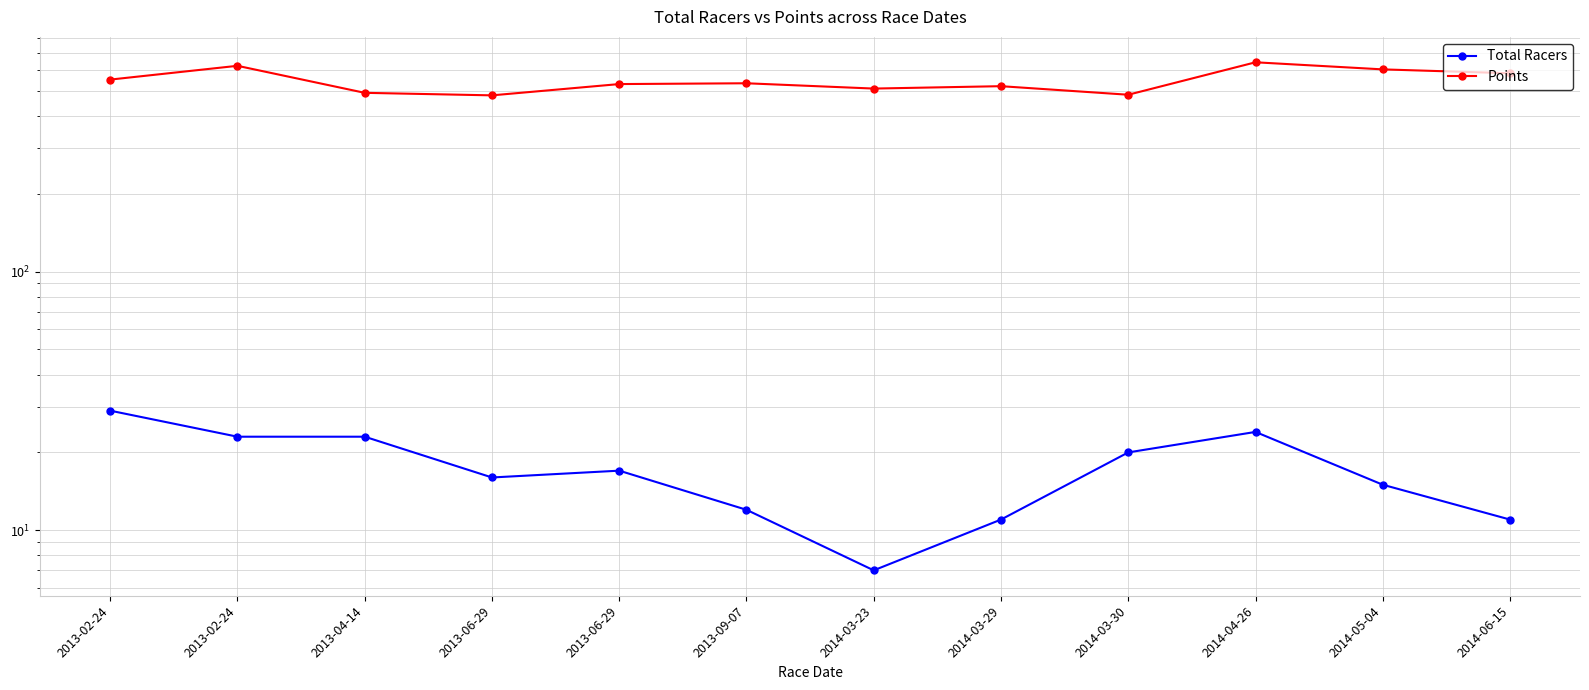

True or false: Total Racers and Points cross at least once.

False